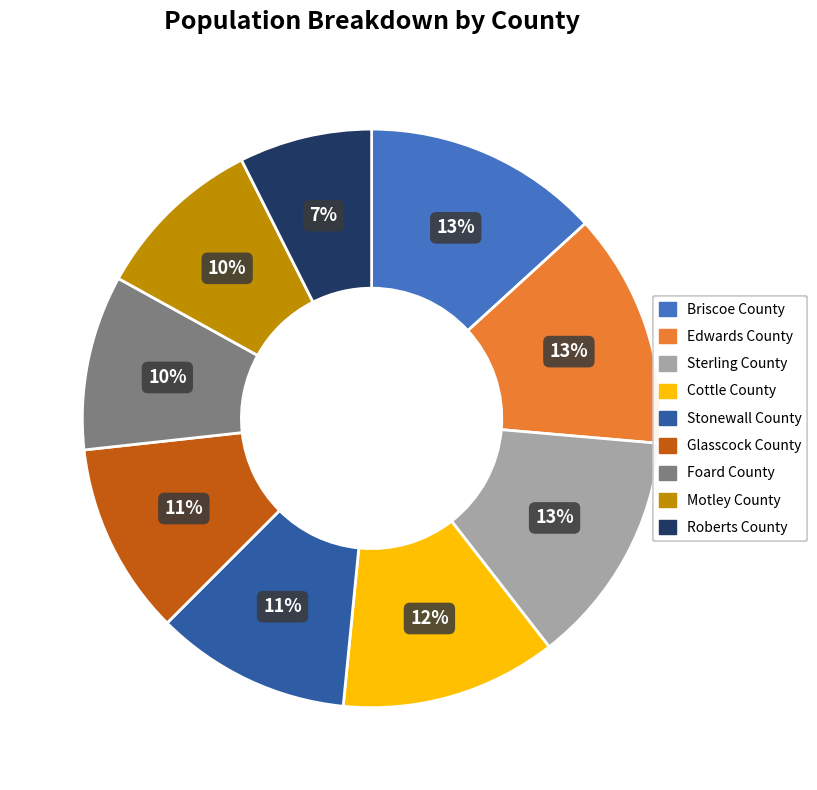

How many slices are in this pie chart?

9